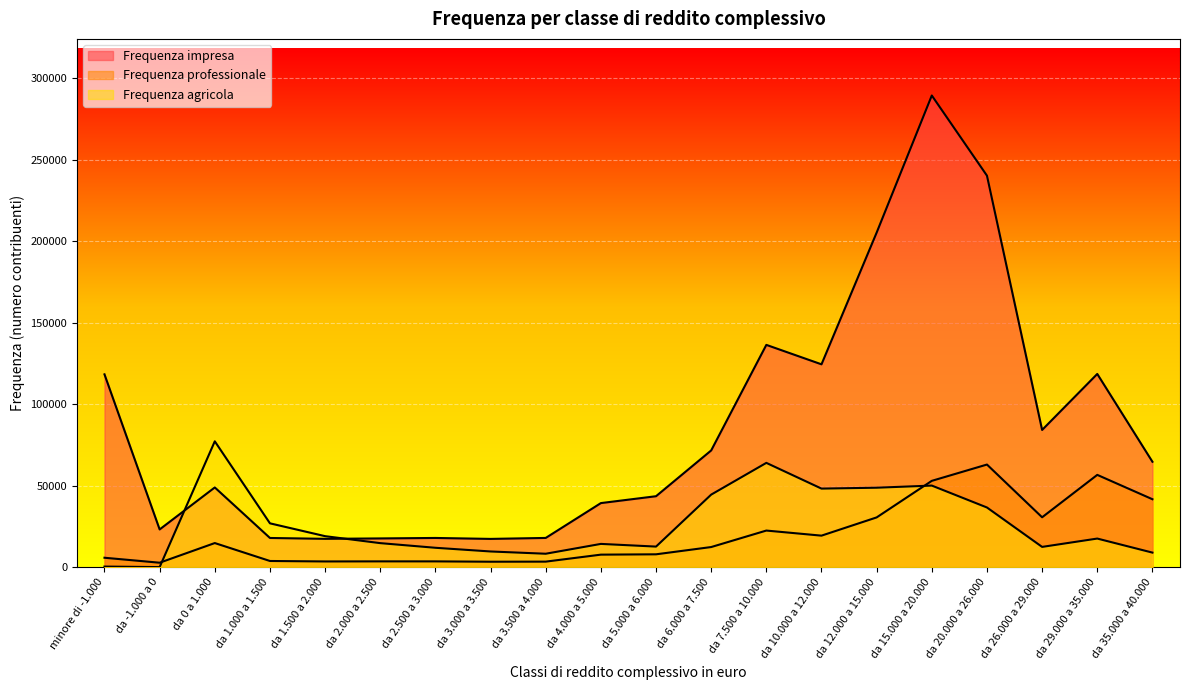

True or false: Frequenza professionale has a value of 3612 at da 2.500 a 3.000.

True